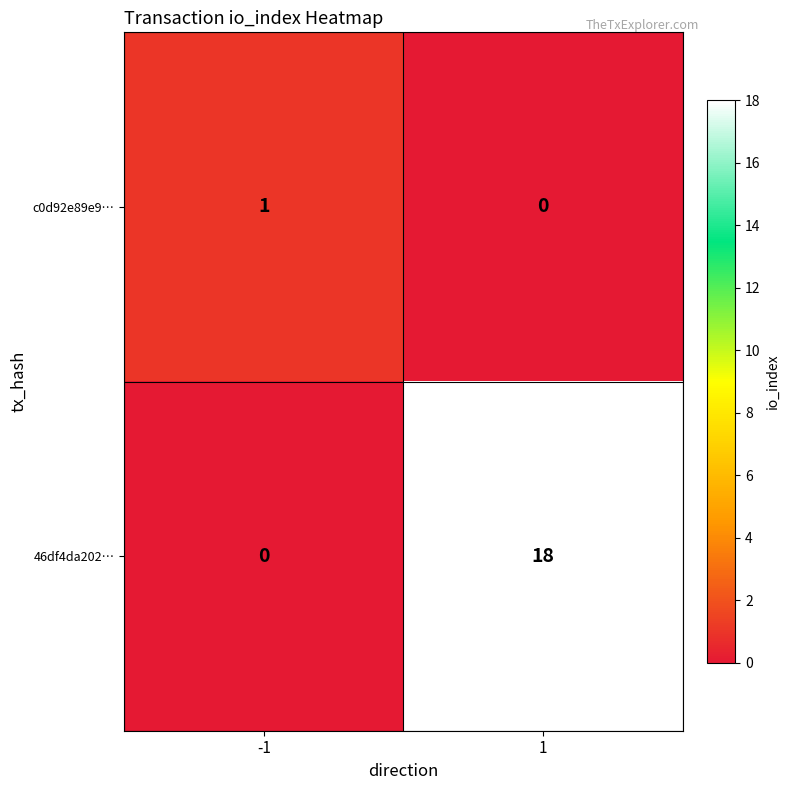

True or false: 46df4da202… has a value of 18 at 1.

True